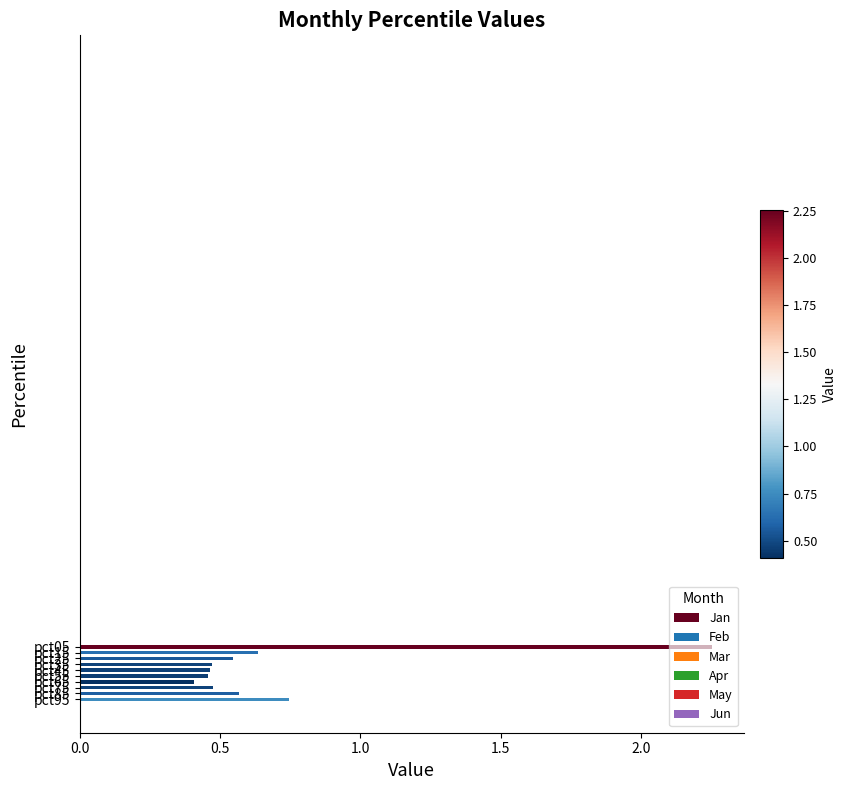

How many values are between 0 and 1?

9